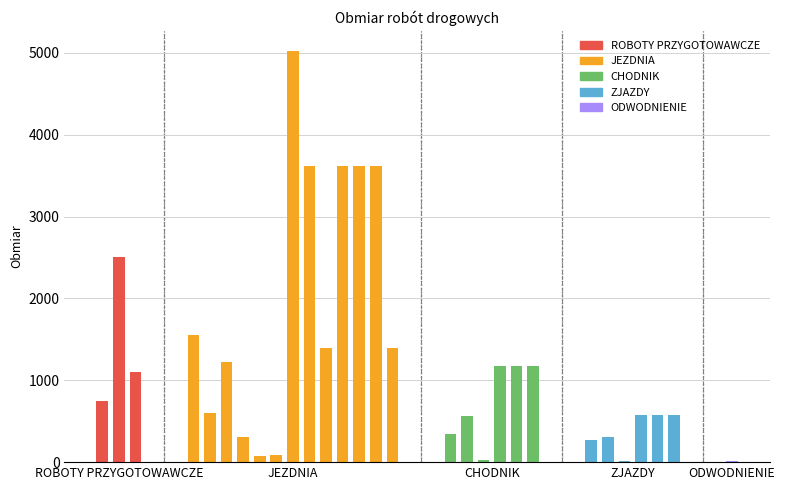

Reading right to left, transcribe all the data shown in this chart.

16.0	582.0	582.0	582.0	16.9	311.0	267.7	1172.0	1172.0	1172.0	28.1	566.0	339.9	1395.0	3624.0	3624.0	3624.0	1395.0	3624.0	5019.0	92.6	74.0	310.0	1227.0	599.9	1558.3	1104.0	2508.0	753.0